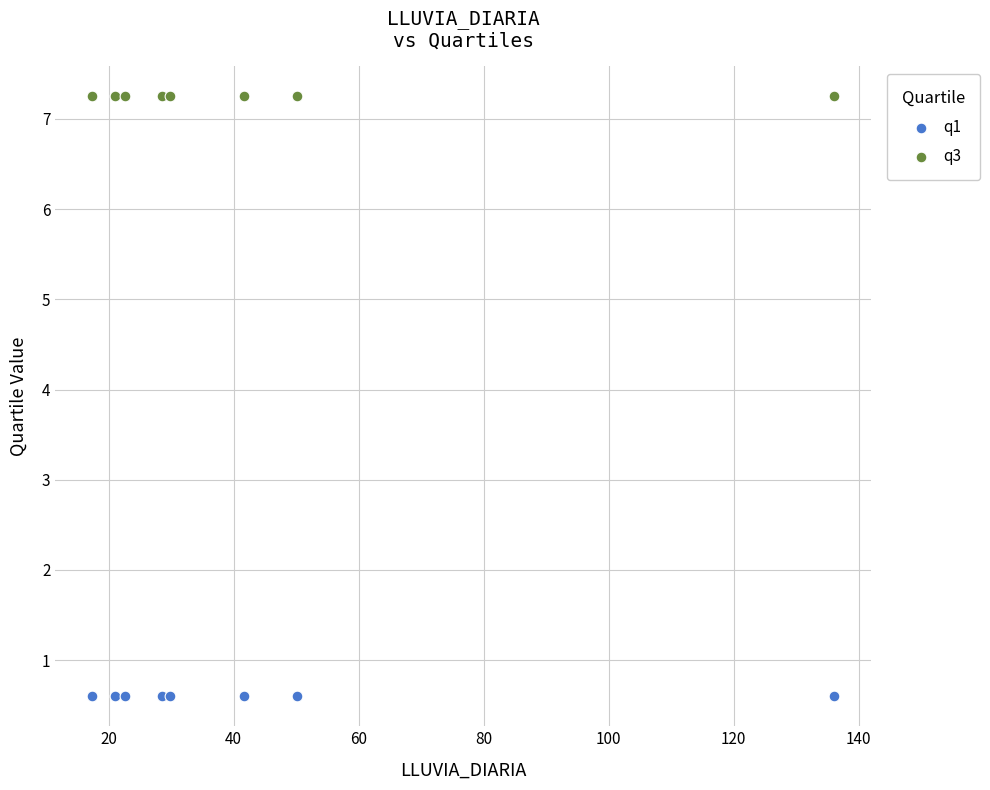

Which series reaches the maximum Y coordinate?

q3